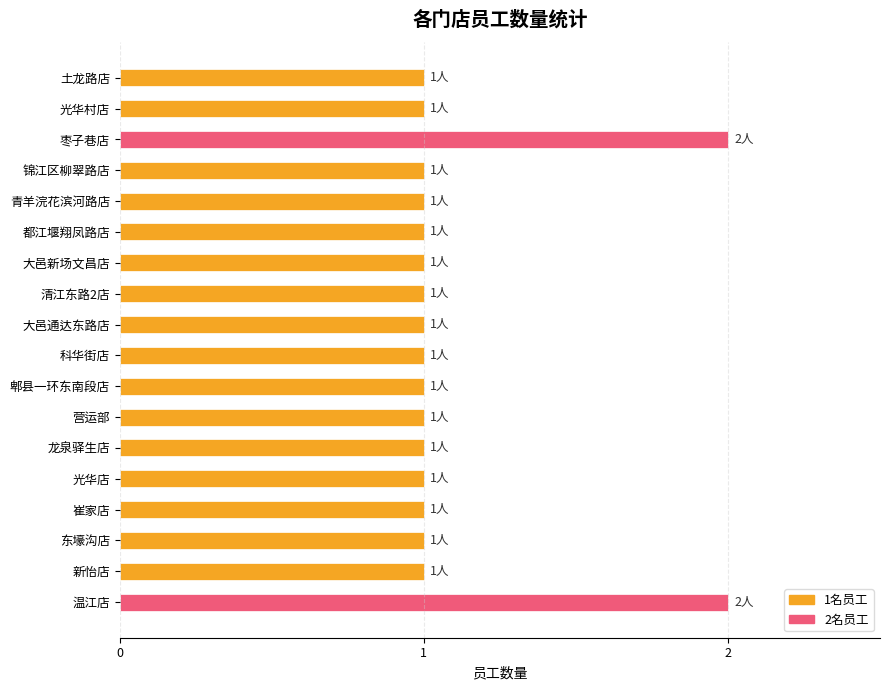

What is the average value?

1